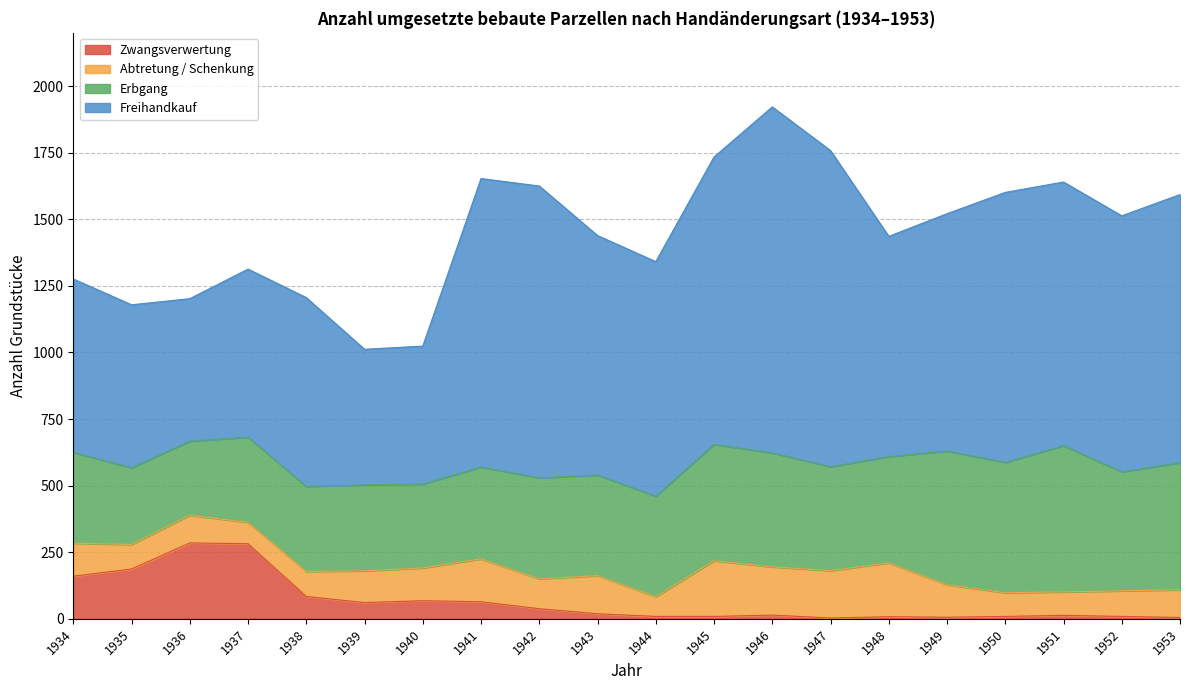

What is the highest value of the Abtretung / Schenkung series?

209